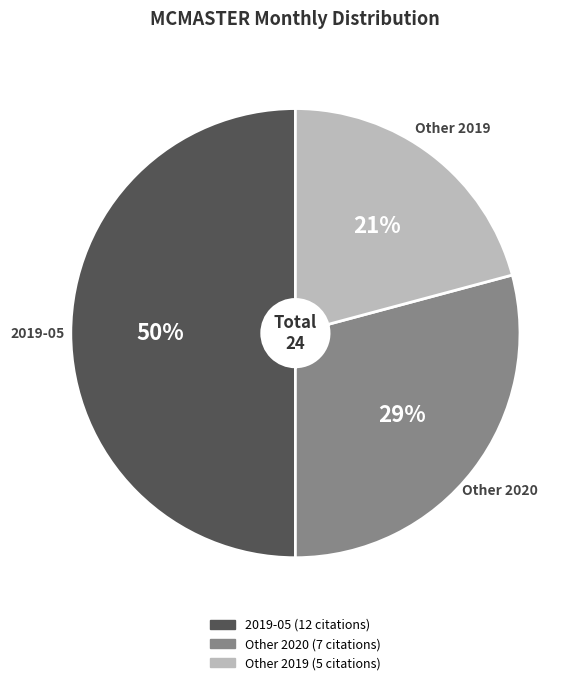

To the nearest percent, what is the difference between the largest and smallest slice percentages?

29%